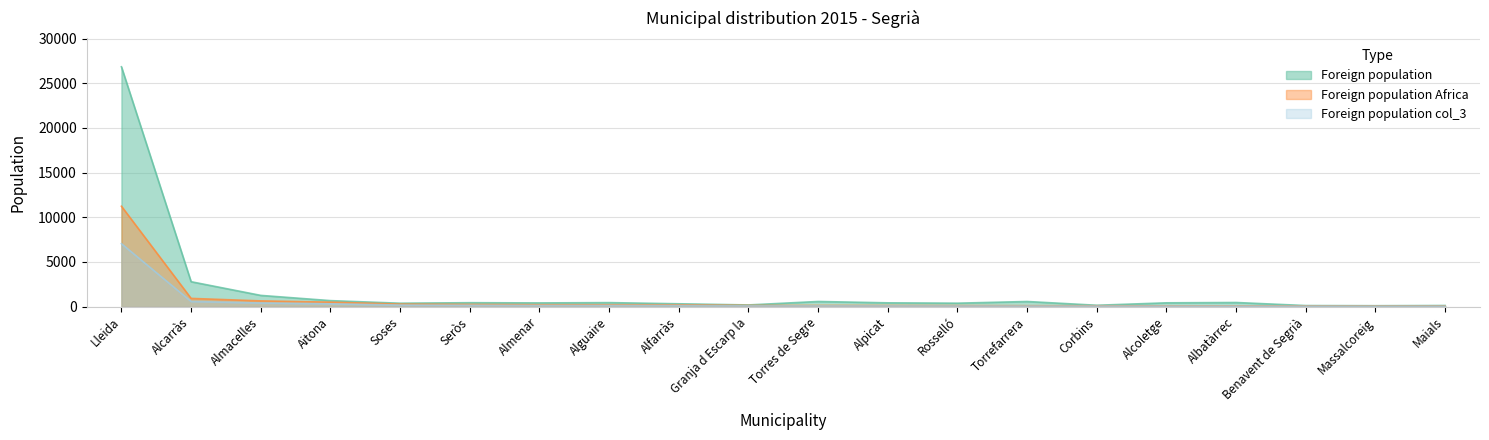

Reading left to right, extract all data points from this chart.

Foreign population: Lleida=26842	Alcarràs=2789	Almacelles=1258	Aitona=672	Soses=382	Seròs=440	Almenar=415	Alguaire=449	Alfarràs=319	Granja d Escarp la=188	Torres de Segre=576	Alpicat=424	Rosselló=386	Torrefarrera=574	Corbins=153	Alcoletge=425	Albatàrrec=462	Benavent de Segrià=120	Massalcoreig=104	Maials=126
Foreign population Africa: Lleida=11236	Alcarràs=921	Almacelles=642	Aitona=501	Soses=281	Seròs=246	Almenar=215	Alguaire=213	Alfarràs=205	Granja d Escarp la=131	Torres de Segre=130	Alpicat=127	Rosselló=115	Torrefarrera=104	Corbins=96	Alcoletge=92	Albatàrrec=85	Benavent de Segrià=70	Massalcoreig=66	Maials=65
Foreign population col_3: Lleida=7045	Alcarràs=577	Almacelles=403	Aitona=314	Soses=176	Seròs=154	Almenar=135	Alguaire=134	Alfarràs=129	Granja d Escarp la=82	Torres de Segre=82	Alpicat=80	Rosselló=72	Torrefarrera=65	Corbins=60	Alcoletge=58	Albatàrrec=53	Benavent de Segrià=44	Massalcoreig=41	Maials=41